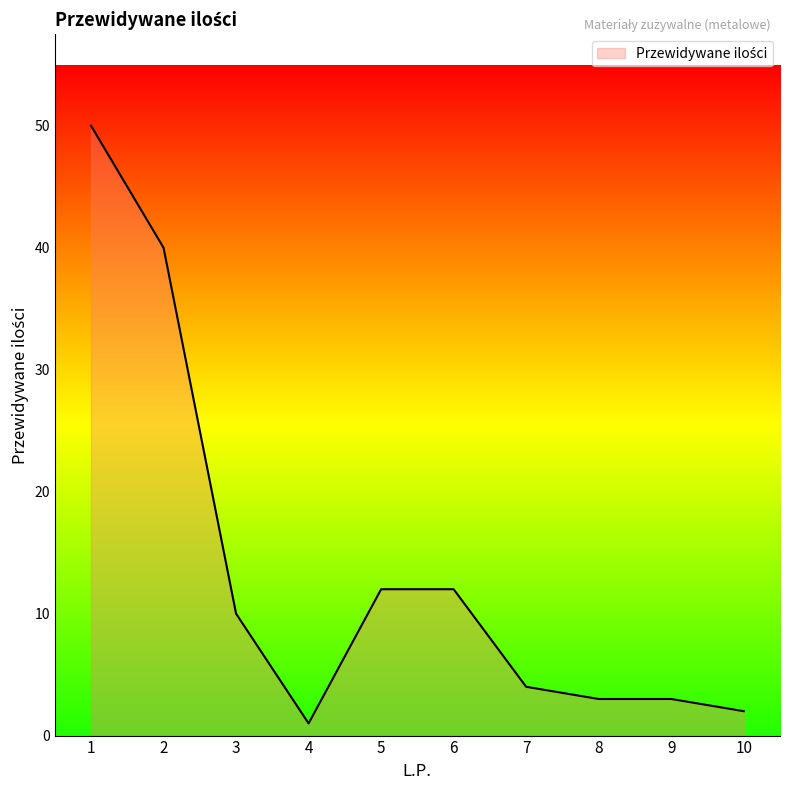

What is the sum of all values?

137